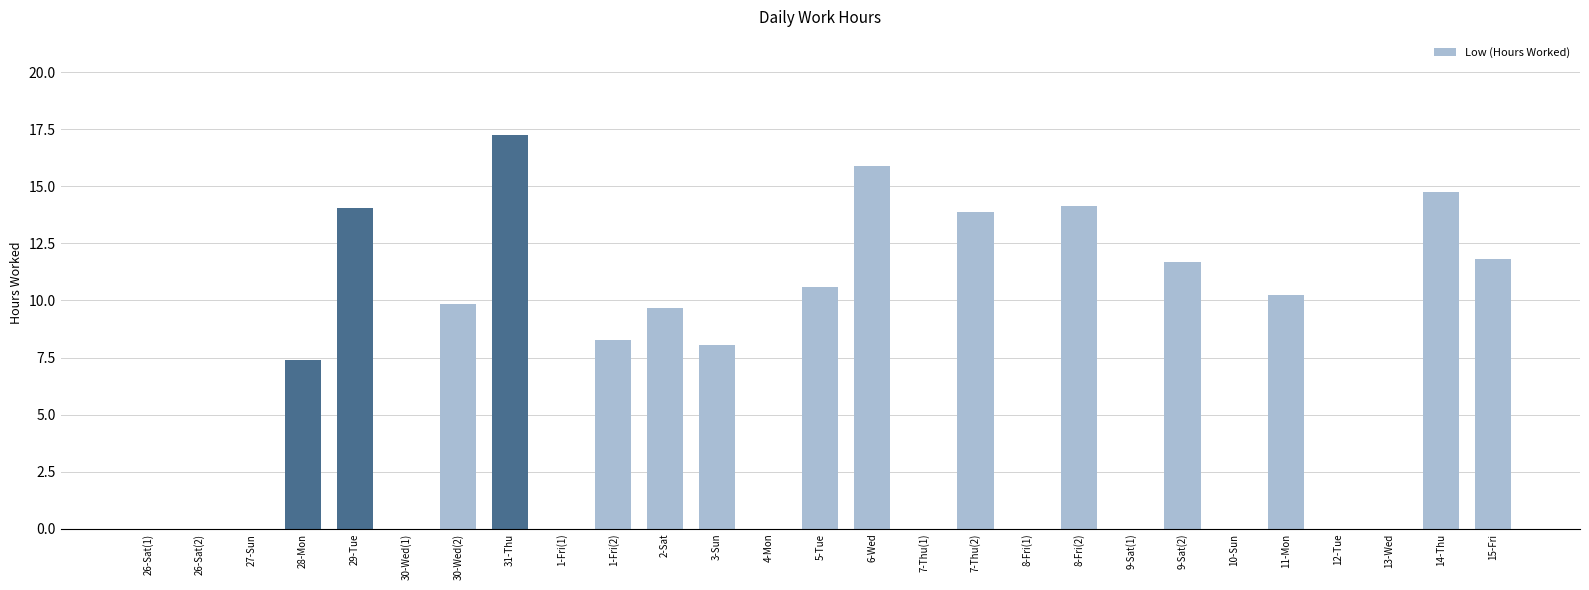

The chart shows a value of 8.8 at 1-Fri(1). True or false?

False